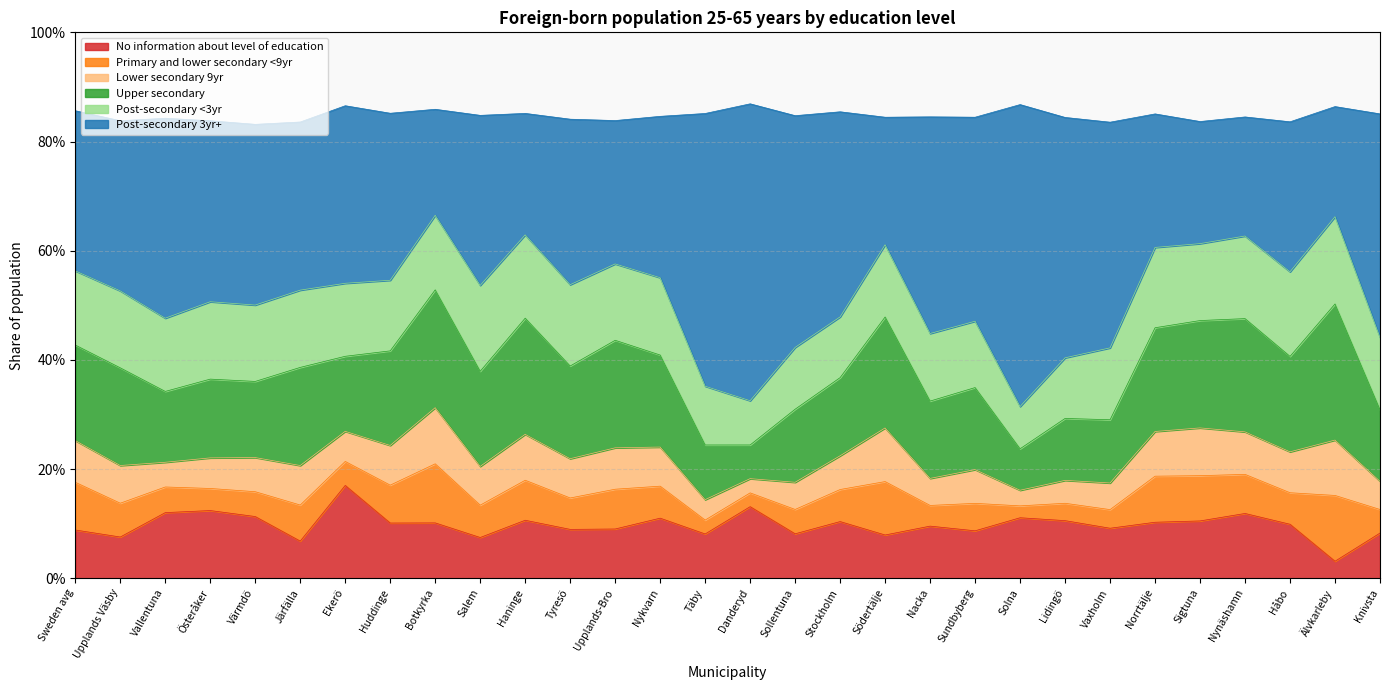

Is it true that Lower secondary 9yr equals 0.1 at Ekerö?

False